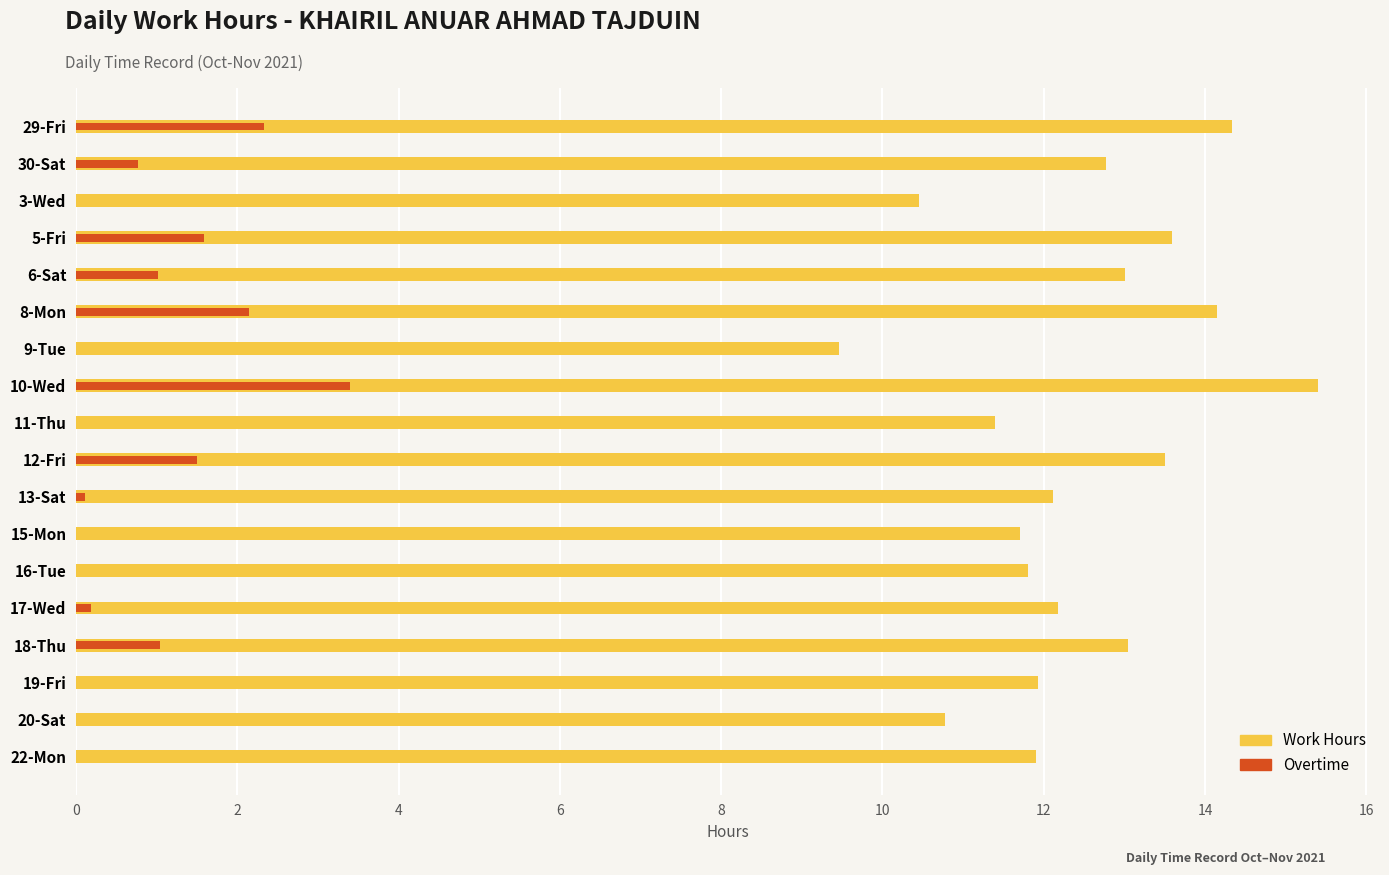

How many bars are there in each group?

2